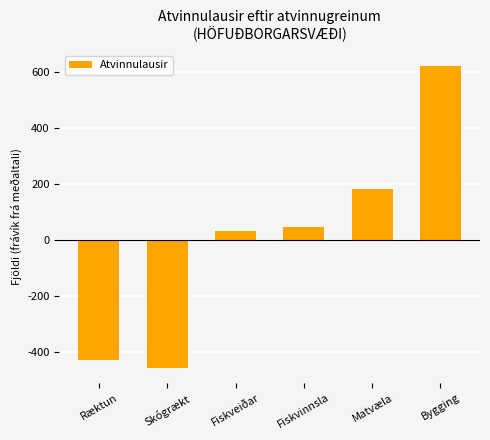

How many values are below zero?

2